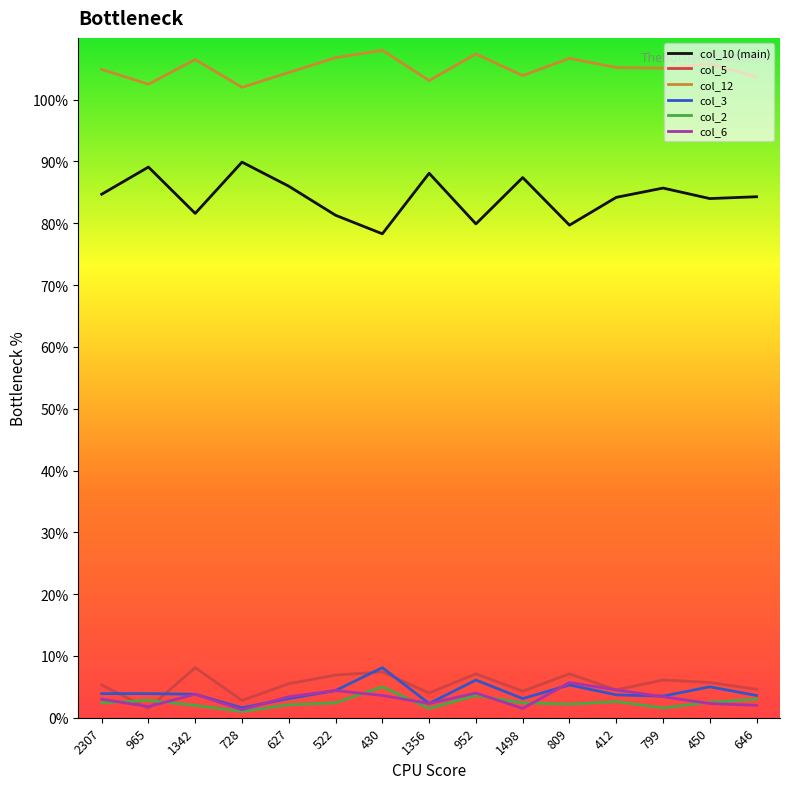

What are all the series names shown in the legend?

col_10 (main), col_5, col_12, col_3, col_2, col_6